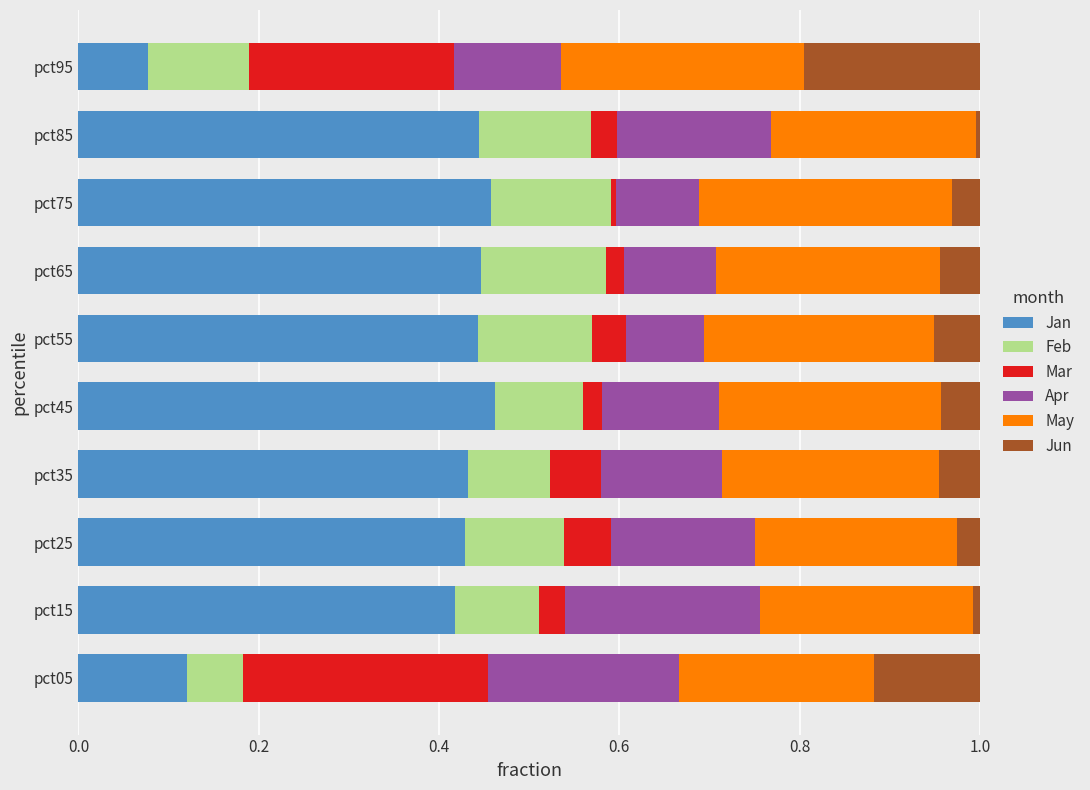

Is it true that Jan equals 0.1 at pct05?

True